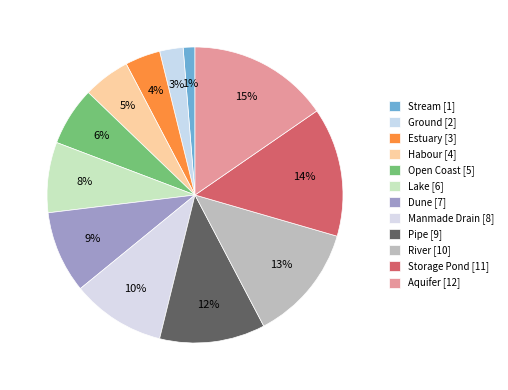

Count the number of slices in the pie.

12